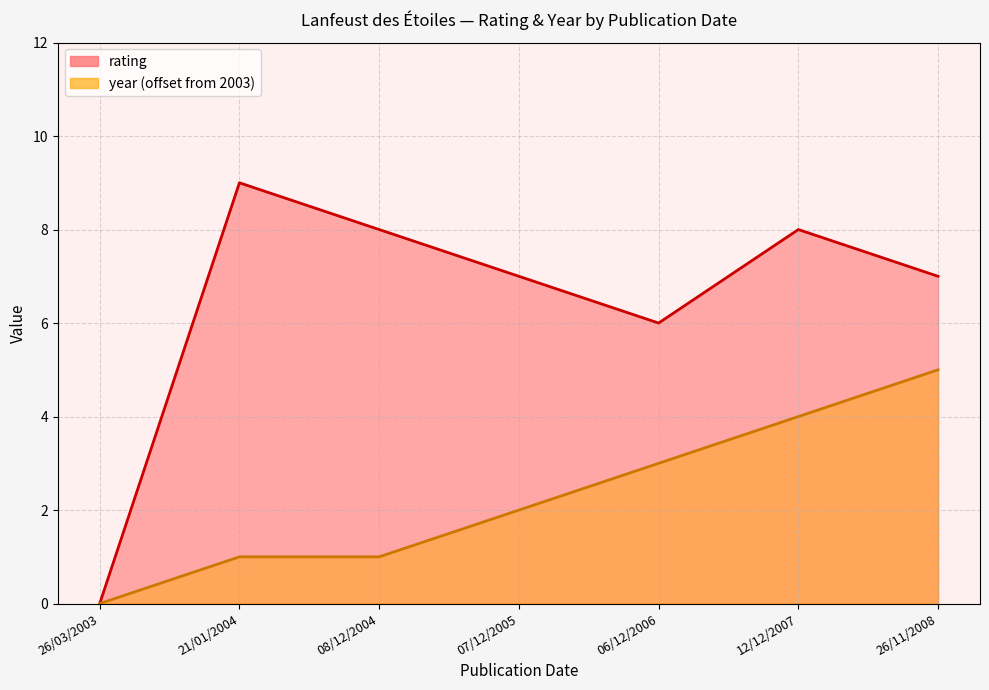

What is the sum of the year values at 21/01/2004 and 07/12/2005?

3